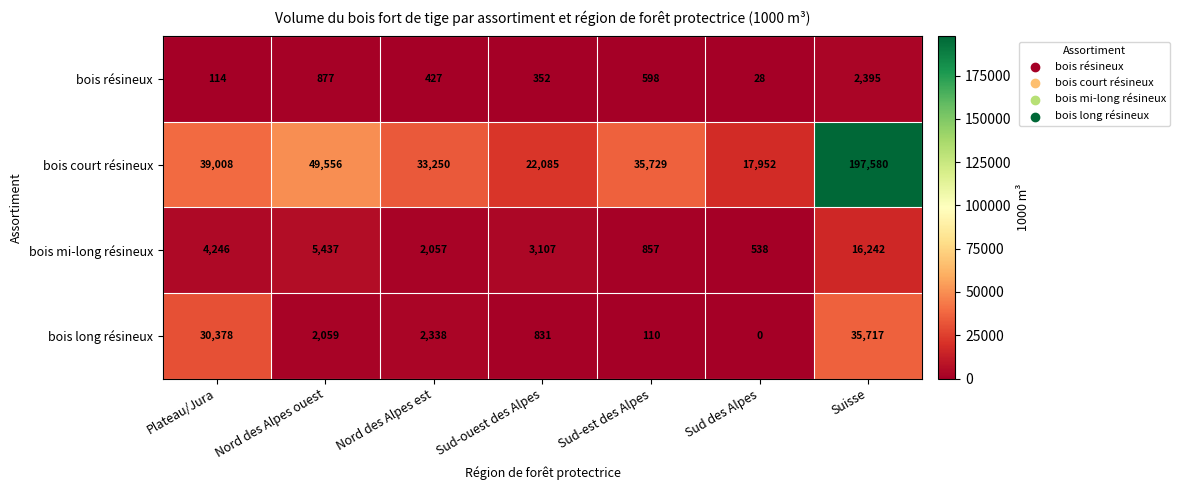

What is the difference between the bois résineux values at Nord des Alpes est and Suisse?

1968